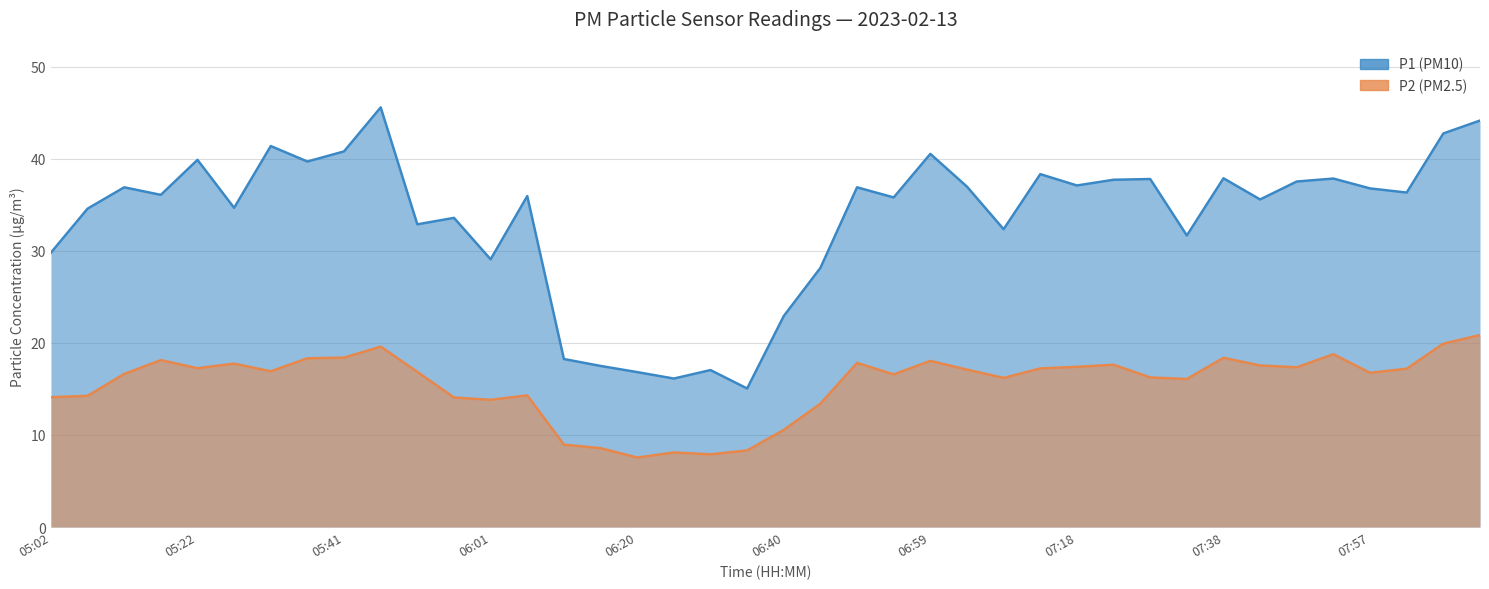

At which category does the chart reach its peak across all series?

05:46